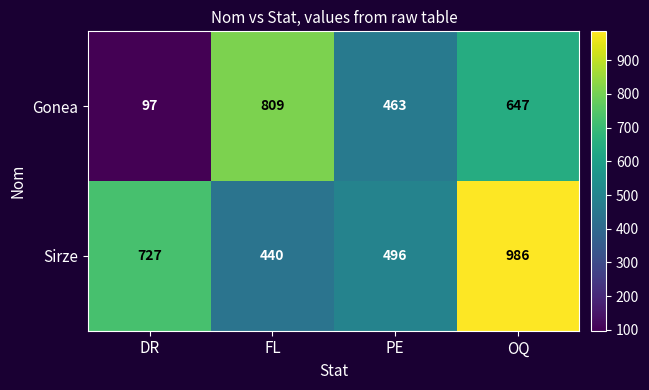

At which category does the chart reach its peak across all series?

OQ